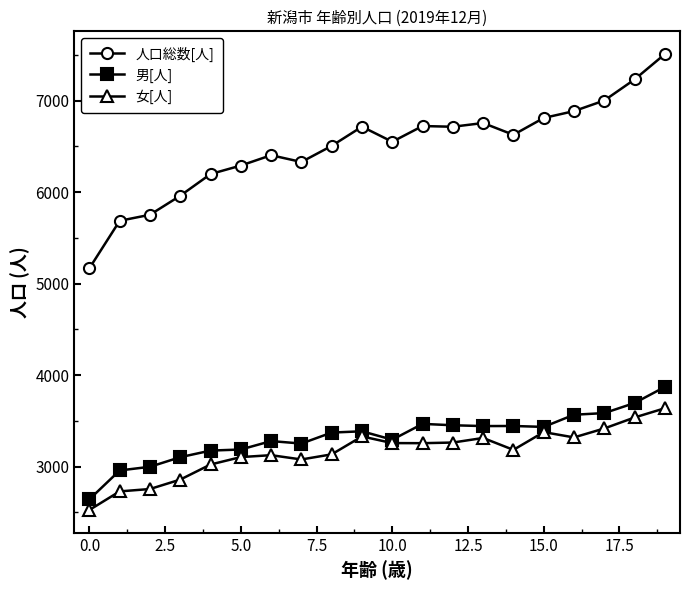

True or false: 女[人] and 人口総数[人] intersect in this chart.

False